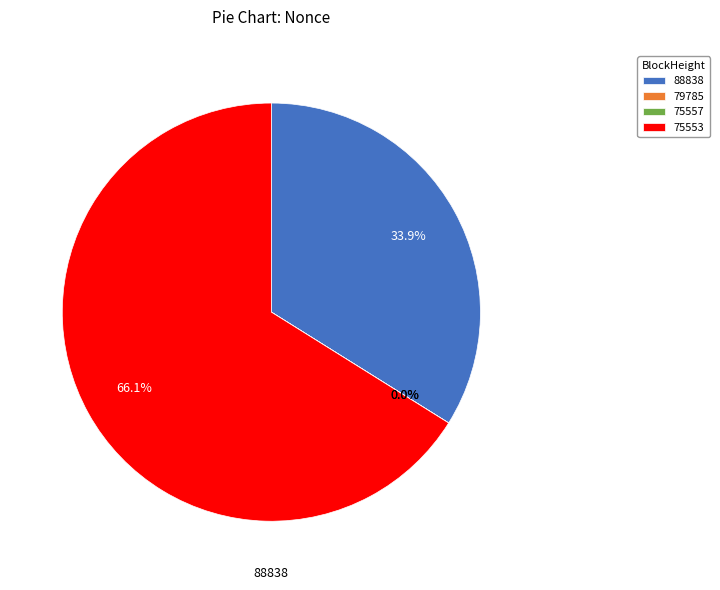

Which has a higher value, 88838 or 75557?

88838